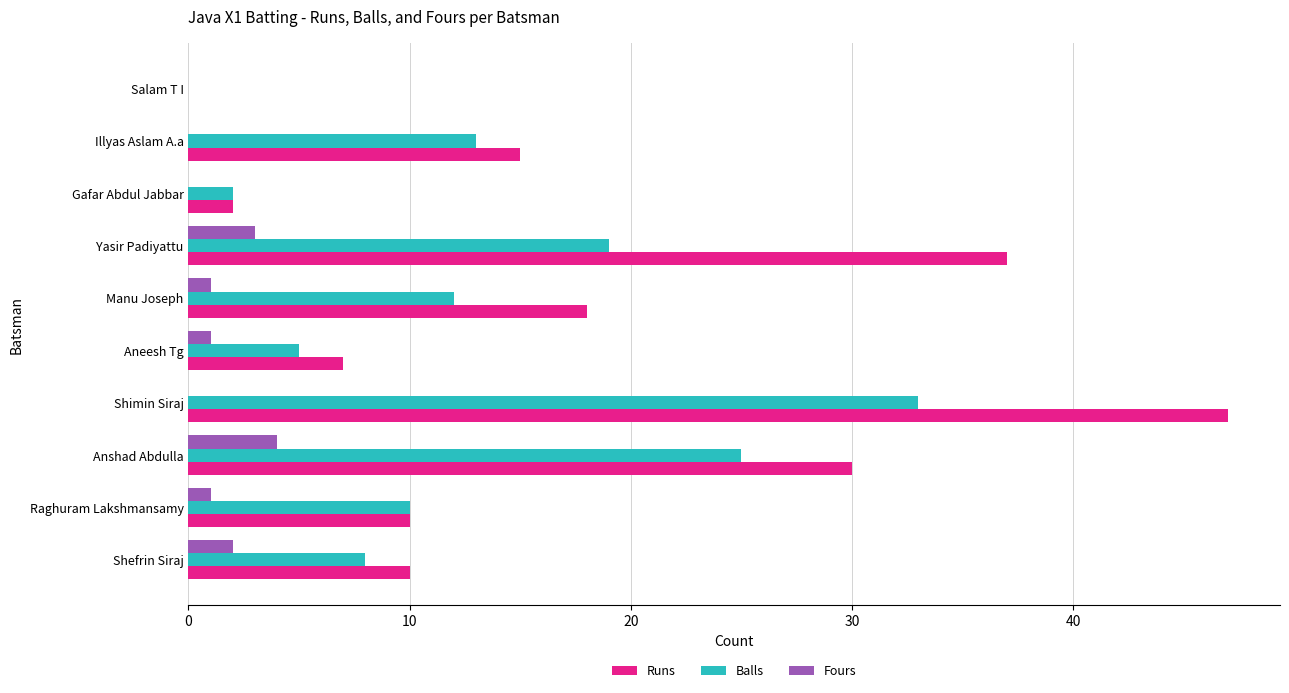

Which series changed the most between Manu Joseph and Salam T I?

Runs